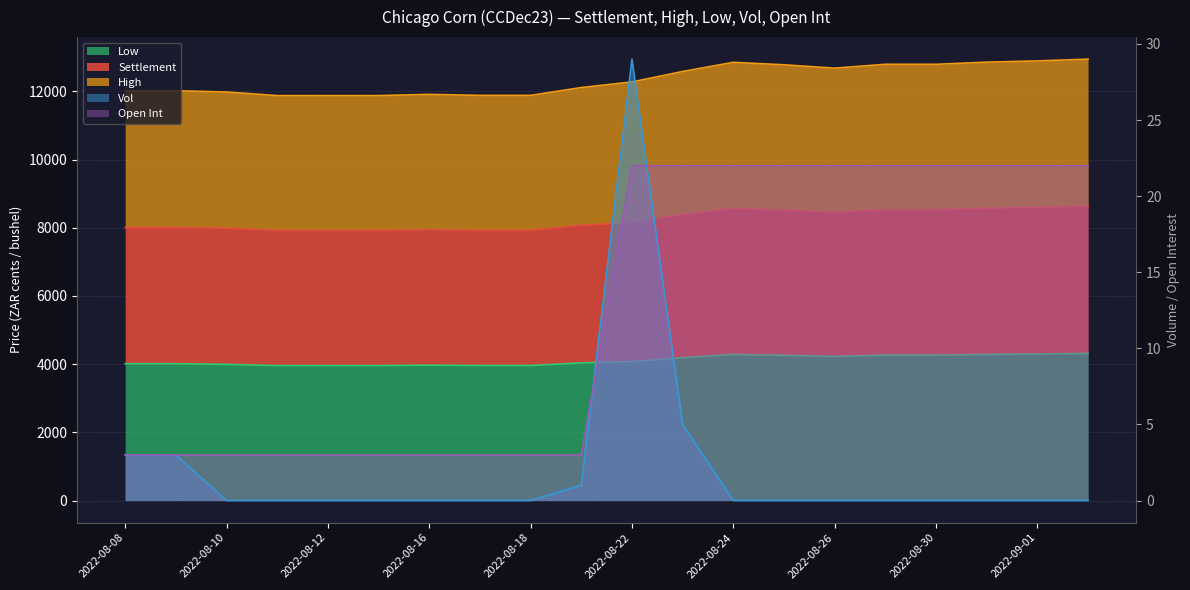

What are all the series names shown in the legend?

Settlement, High, Low, Vol, Open Int